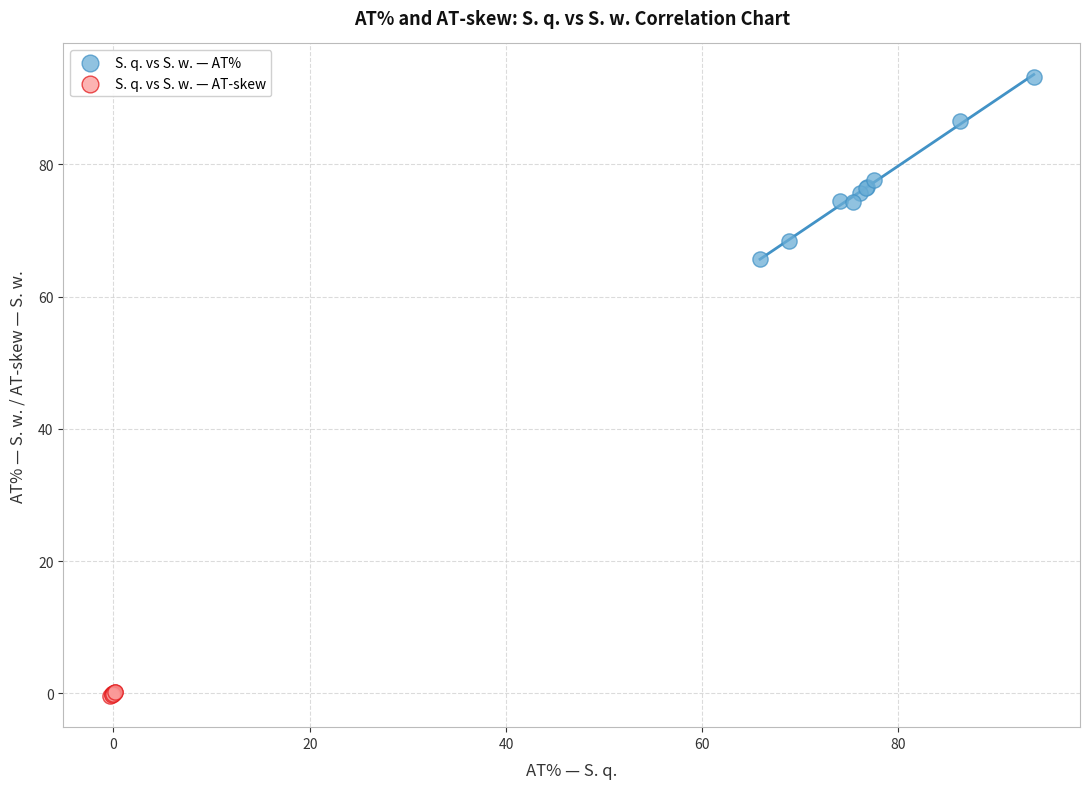

Which series contains the highest Y value?

S. q. vs S. w. — AT%